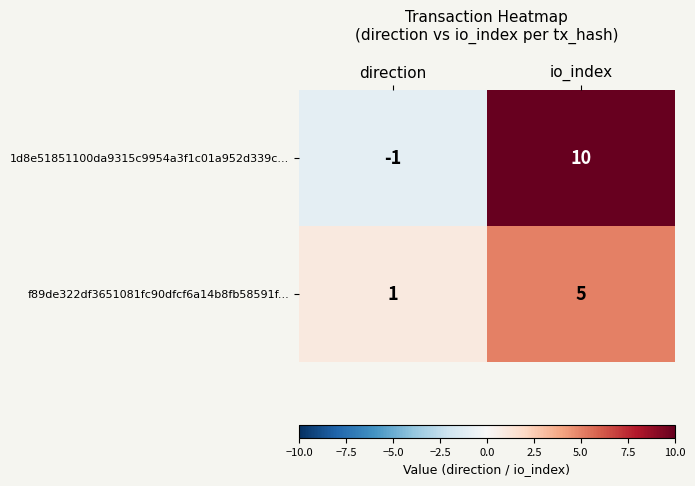

Reading left to right, extract all data points from this chart.

1d8e51851100da9315c9954a3f1c01a952d339c...: direction=-1	io_index=10
f89de322df3651081fc90dfcf6a14b8fb58591f...: direction=1	io_index=5